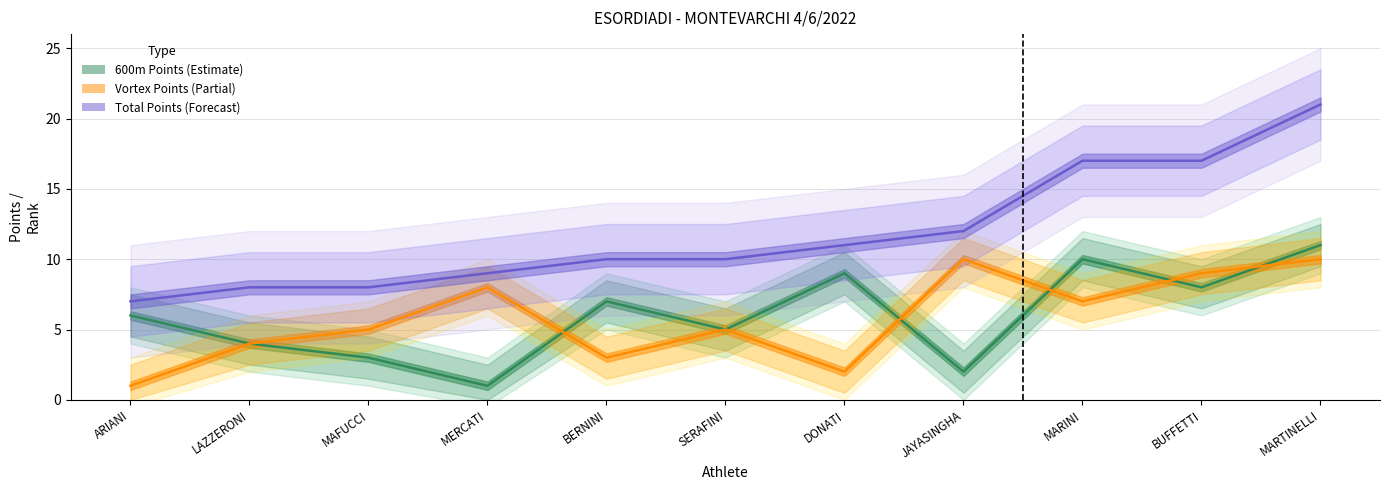

Where is the first local minimum for 600m Points?

MERCATI